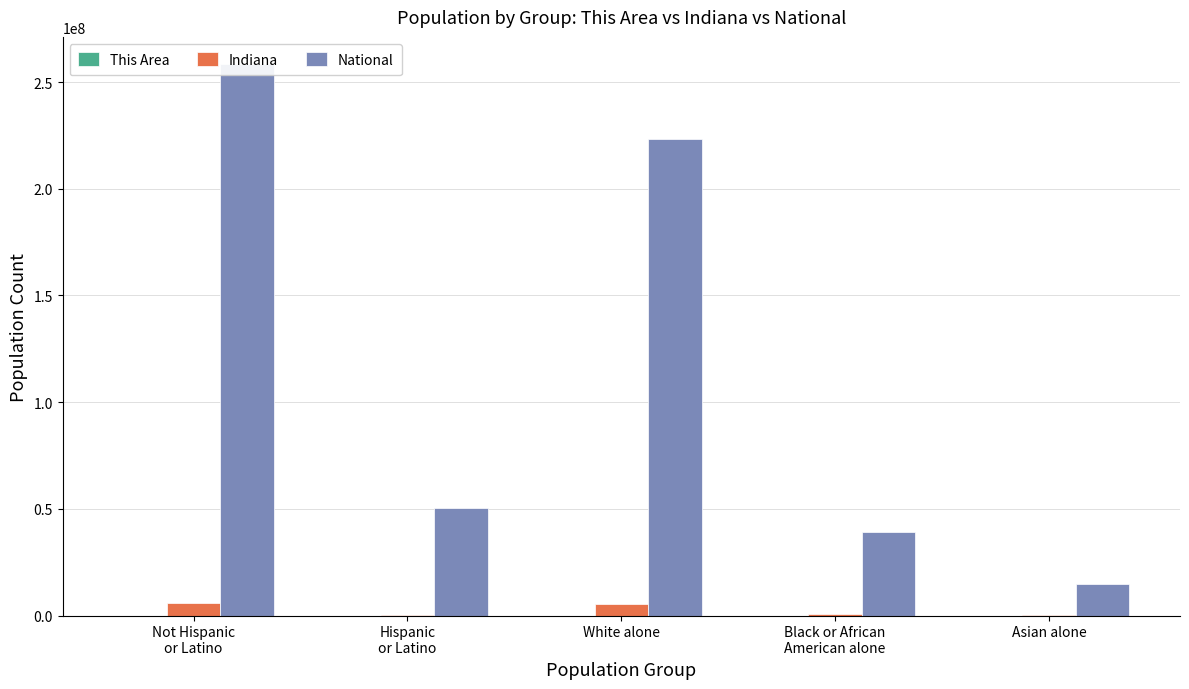

True or false: This Area has a value of 3 at Hispanic
or Latino.

False